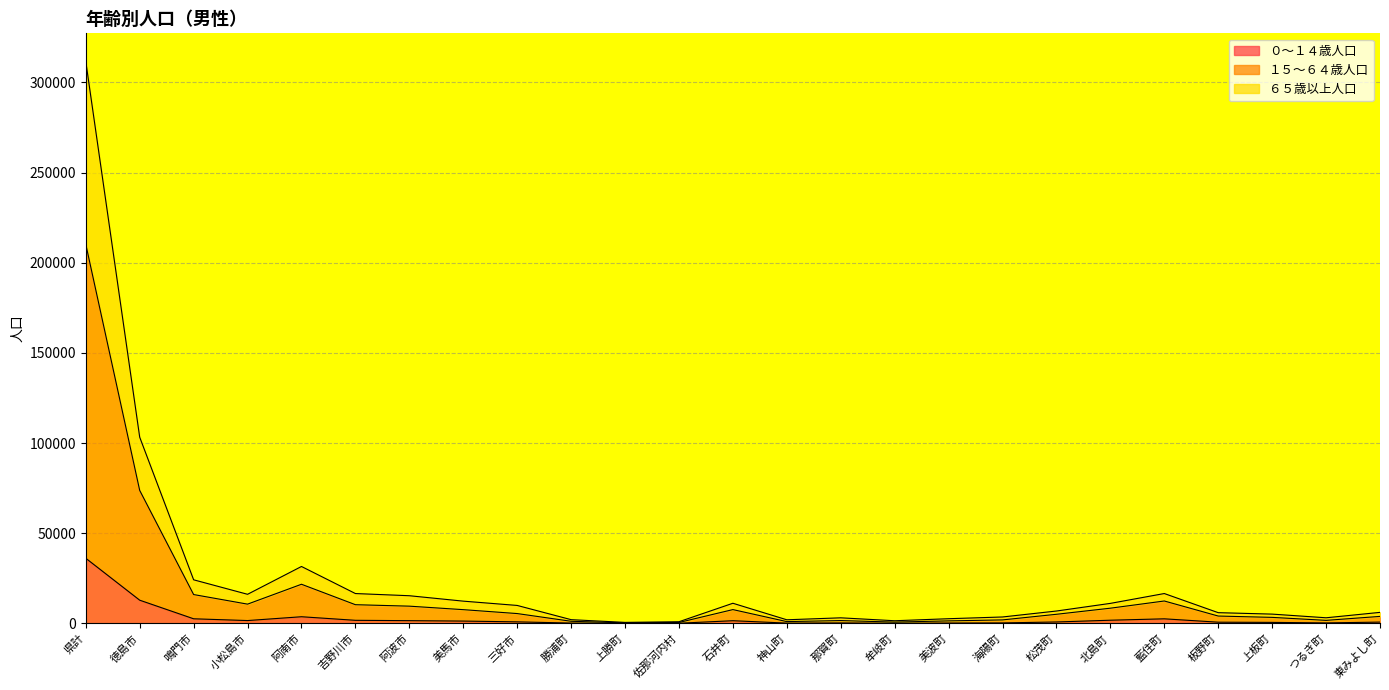

True or false: ６５歳以上人口 and １５～６４歳人口 cross at least once.

False